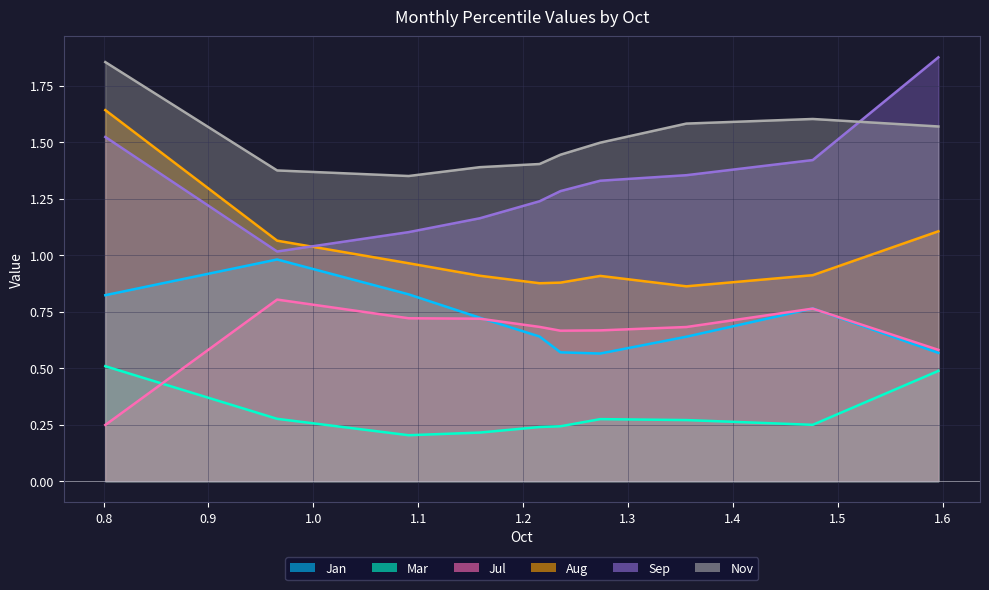

True or false: Sep and Nov intersect in this chart.

True